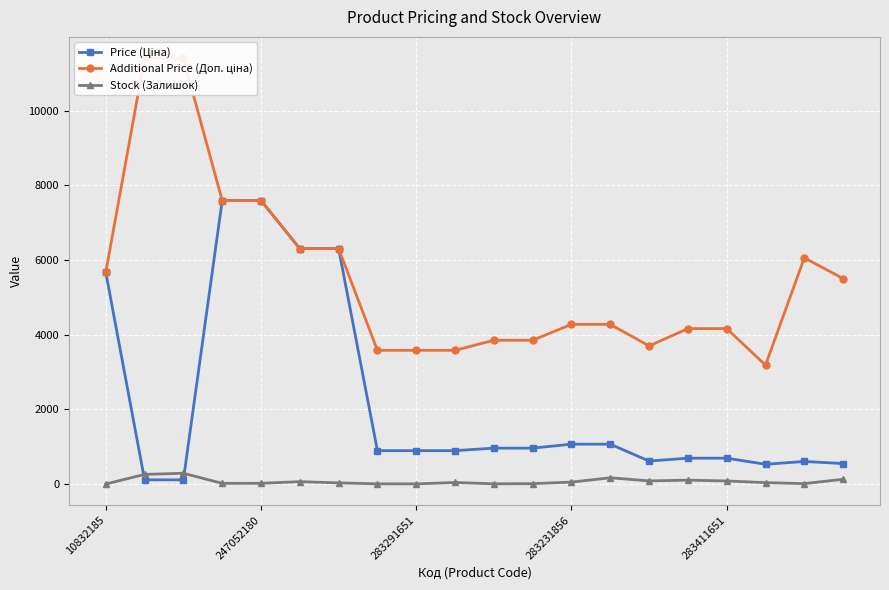

What is the difference between the Price (Ціна) values at 10832185 and 11?

4710.3